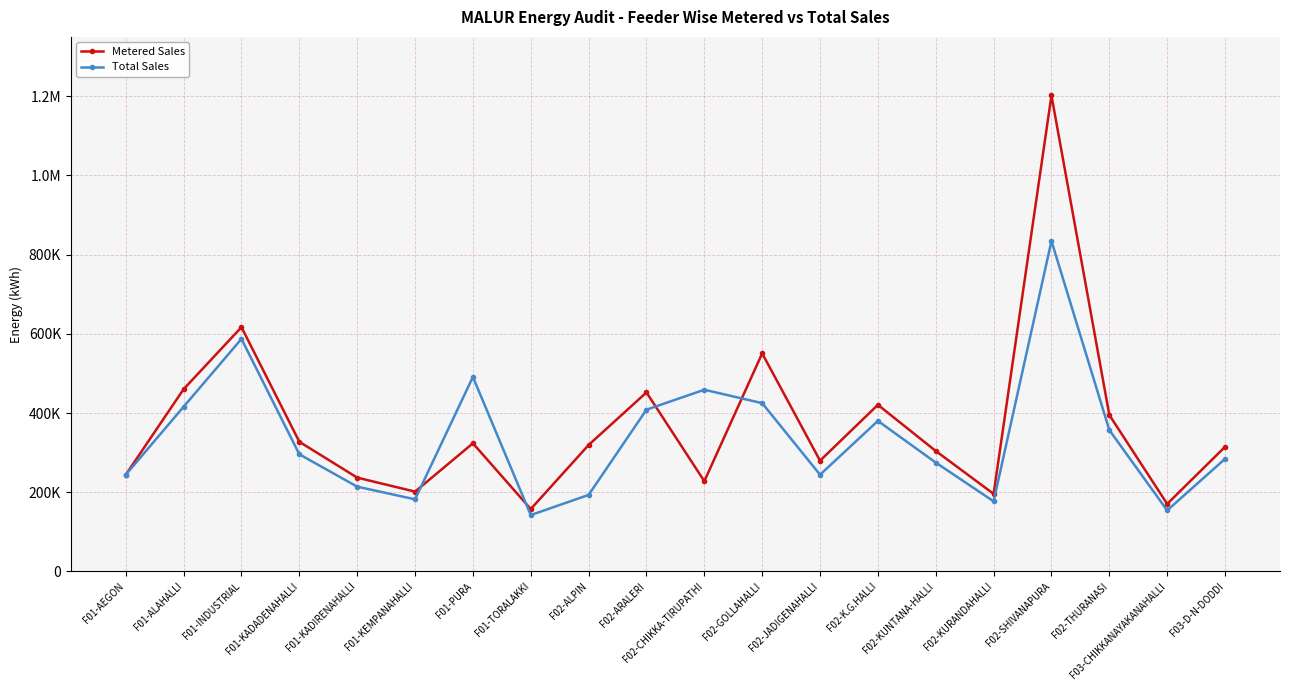

Does the chart have visible grid lines?

Yes